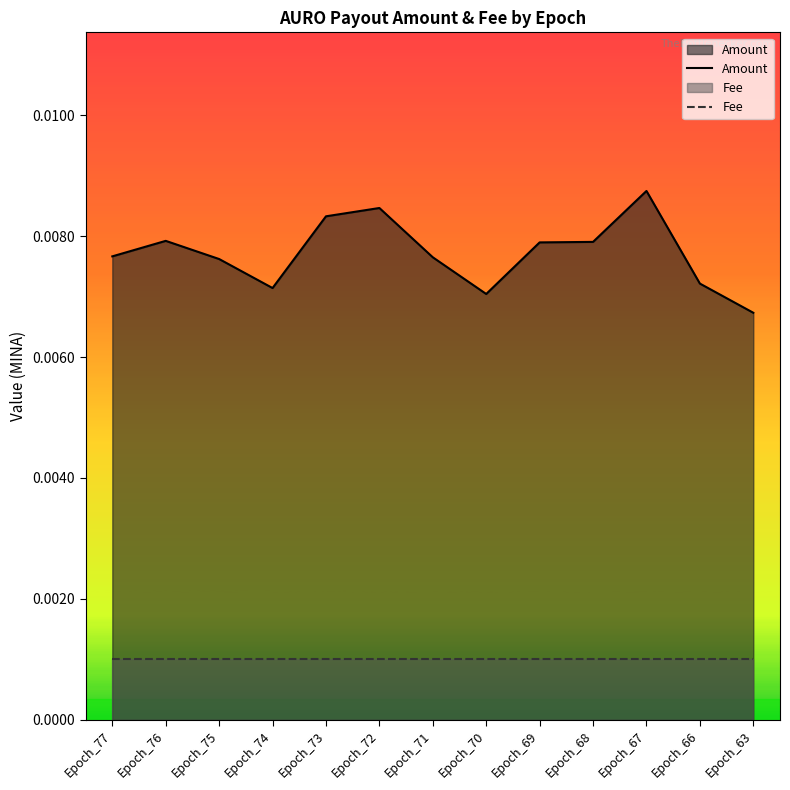

The value of Fee at Epoch_76 is 0.0. True or false?

True